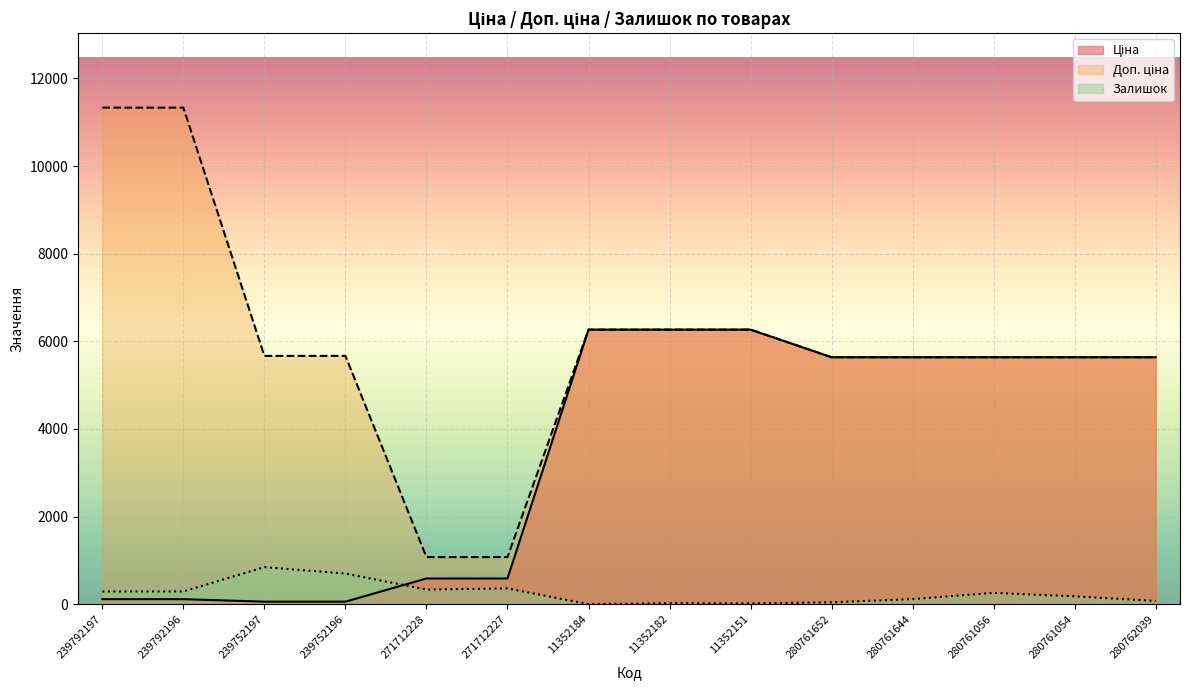

Read the Доп. ціна value at 11352184.

6266.7